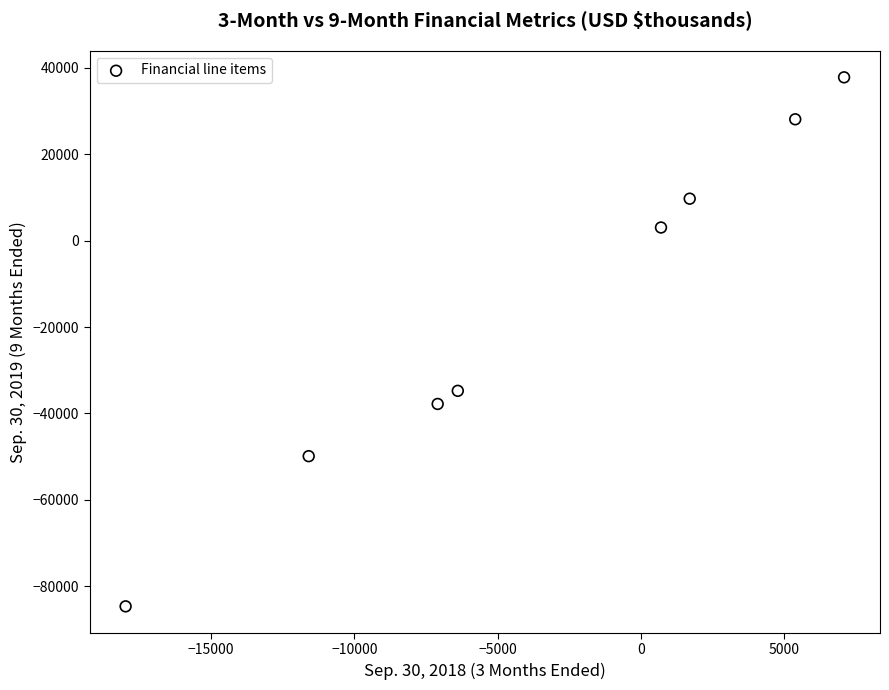

What Y value in the scatter plot is closest to -23430?

-34772